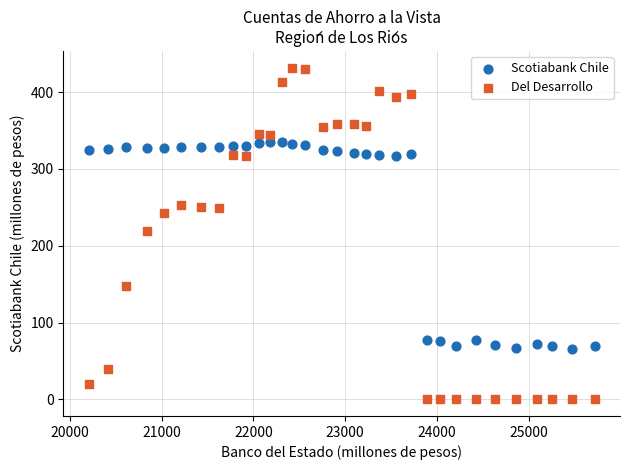

What are all the series names shown in the legend?

Scotiabank Chile, Del Desarrollo